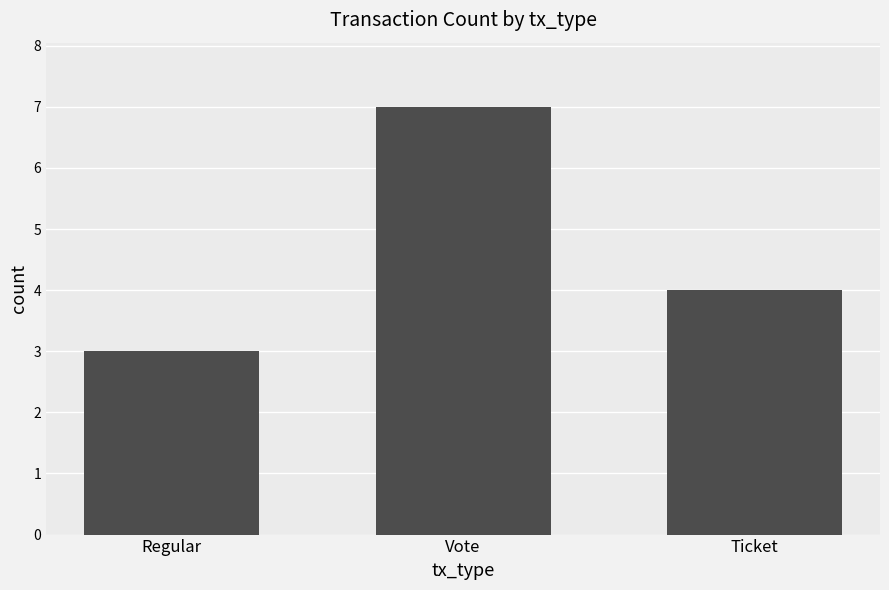

Rank the categories by value from highest to lowest.

Vote, Ticket, Regular